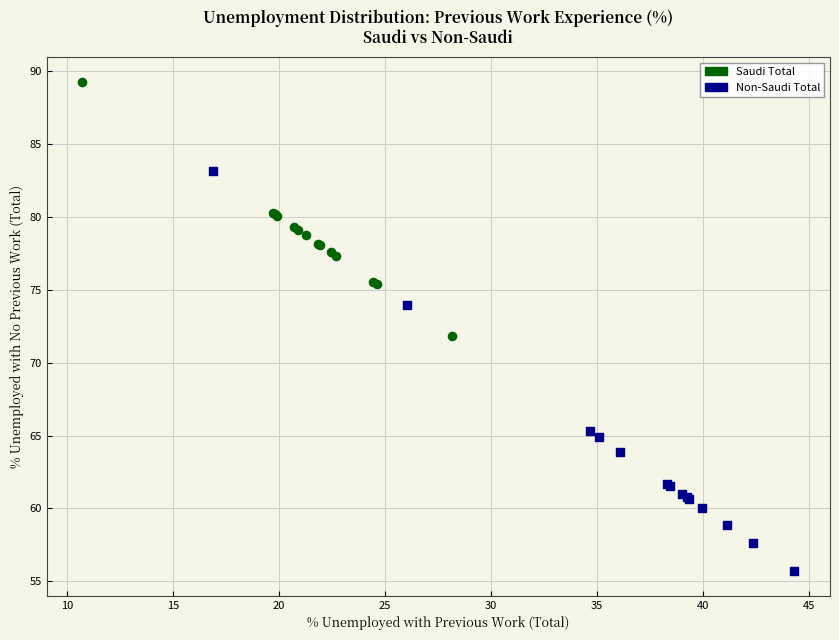

Which series reaches the minimum Y coordinate?

Non-Saudi Total